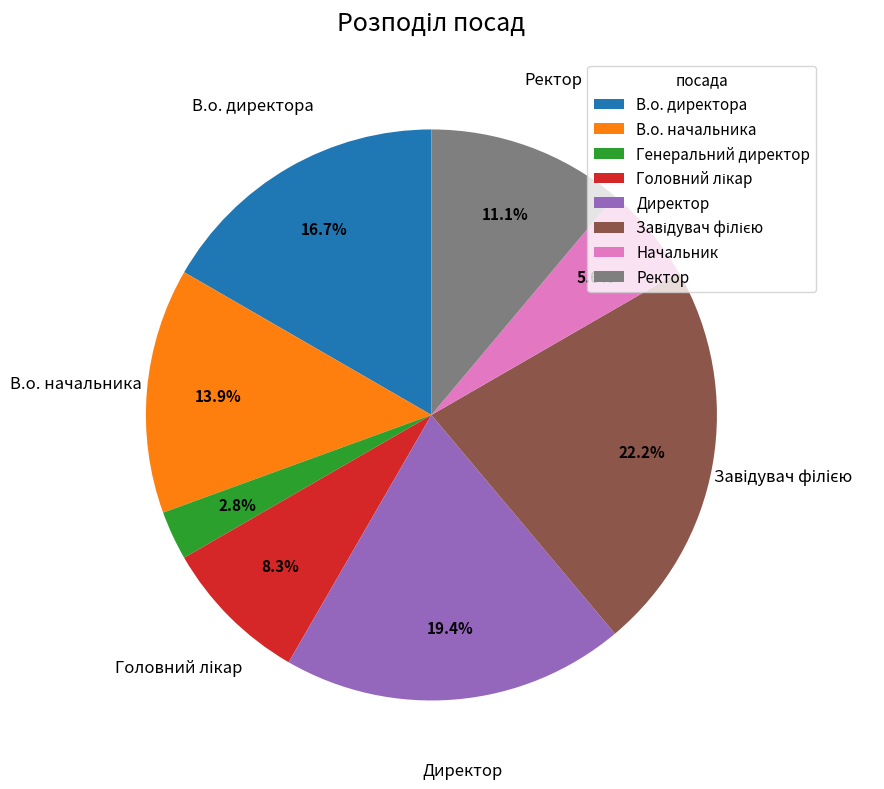

To the nearest percent, what is the difference between the largest and smallest slice percentages?

19%